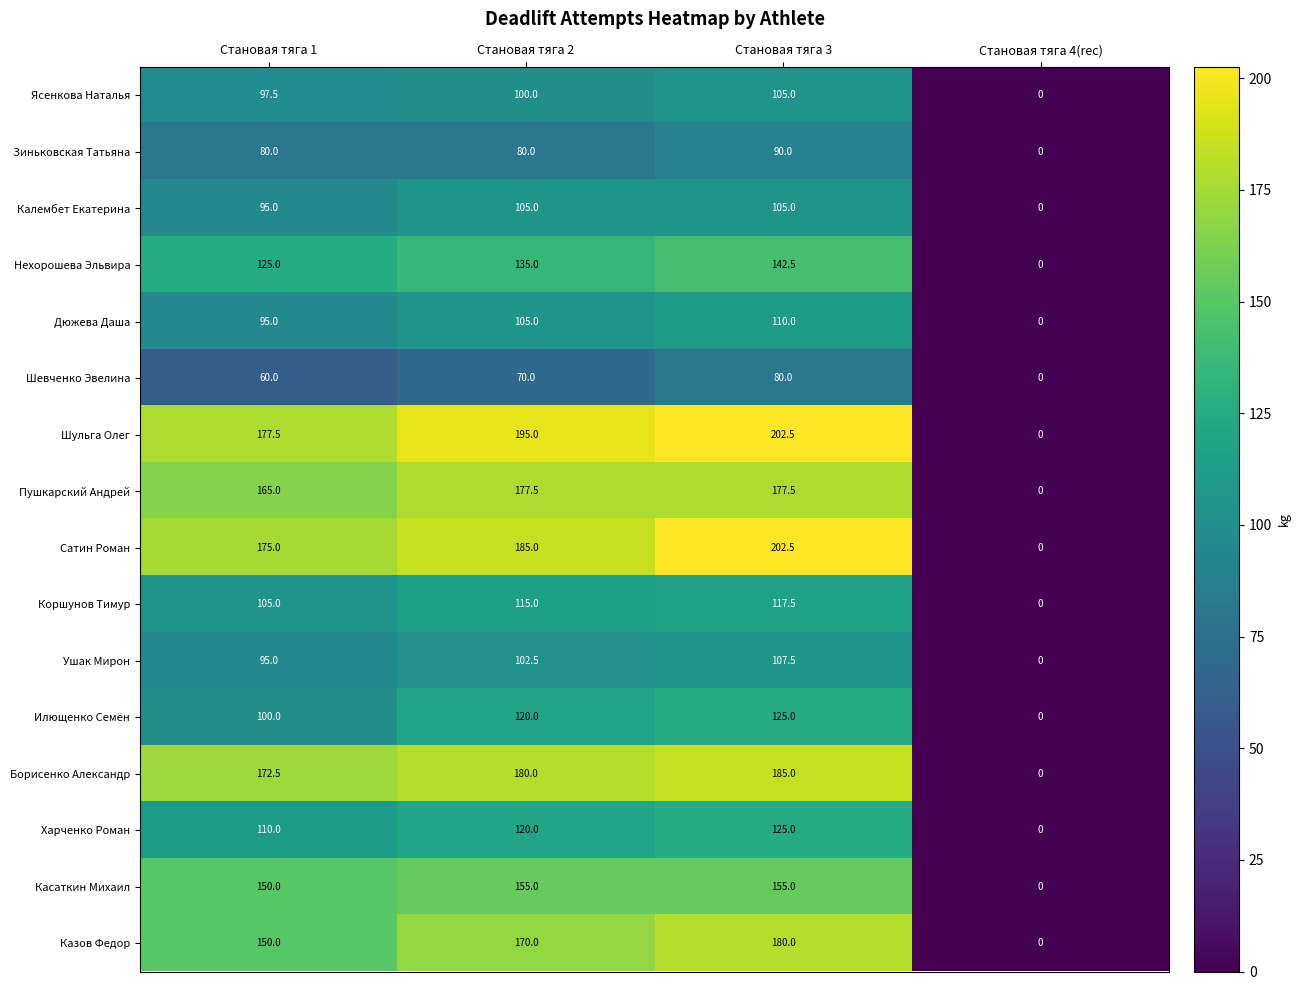

What is the spread (max minus min) of values at Становая тяга 3?

122.5